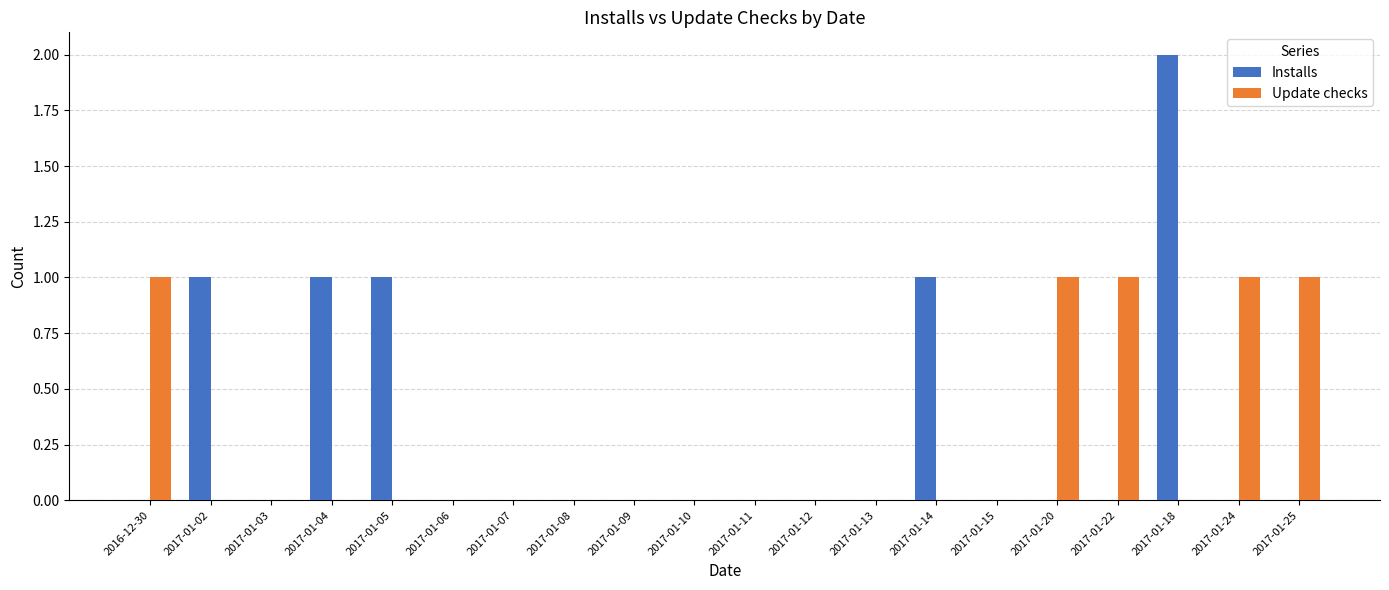

True or false: Installs has a value of 1 at 2017-01-06.

False